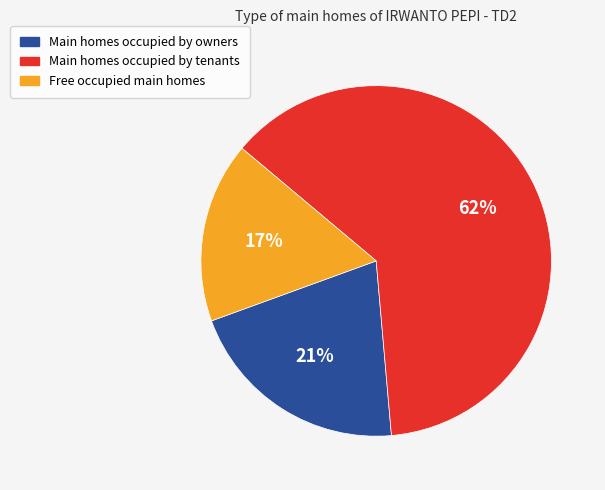

True or false: Free occupied main homes accounts for 28% of the total.

False